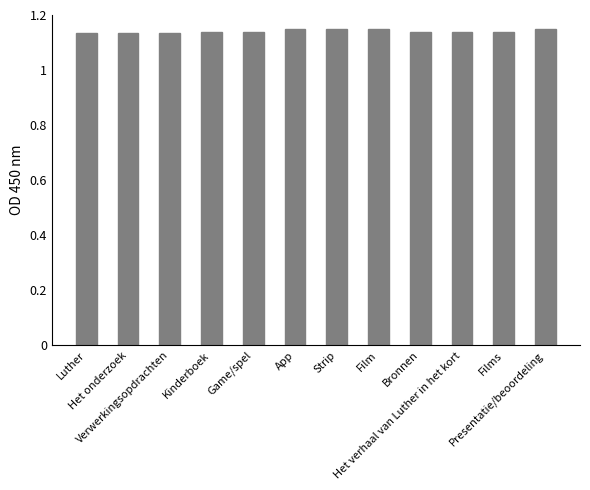

List the labels in order of value, smallest first.

Luther, Verwerkingsopdrachten, Het onderzoek, Bronnen, Het verhaal van Luther in het kort, Films, Kinderboek, Game/spel, App, Film, Strip, Presentatie/beoordeling